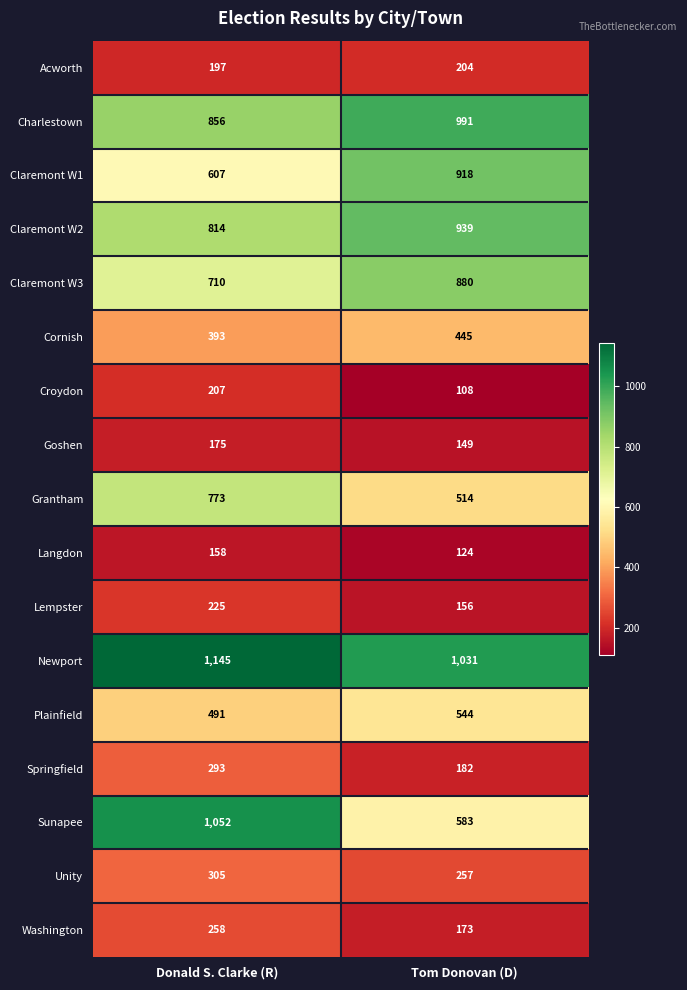

At which category is the sum across all series the highest?

Donald S. Clarke (R)